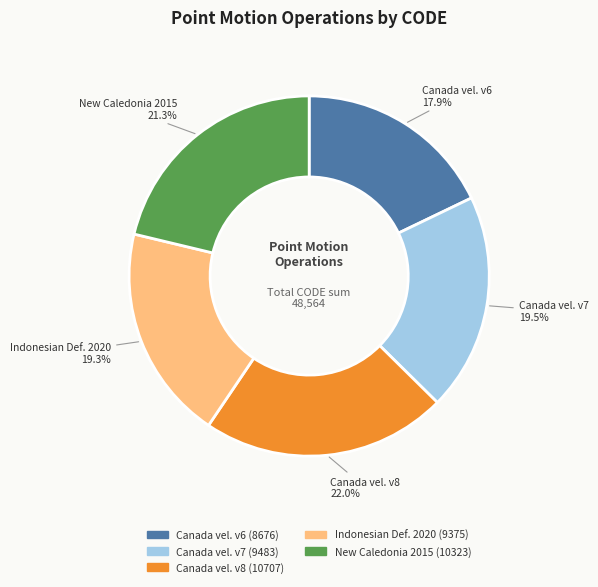

How many slices are in this pie chart?

5